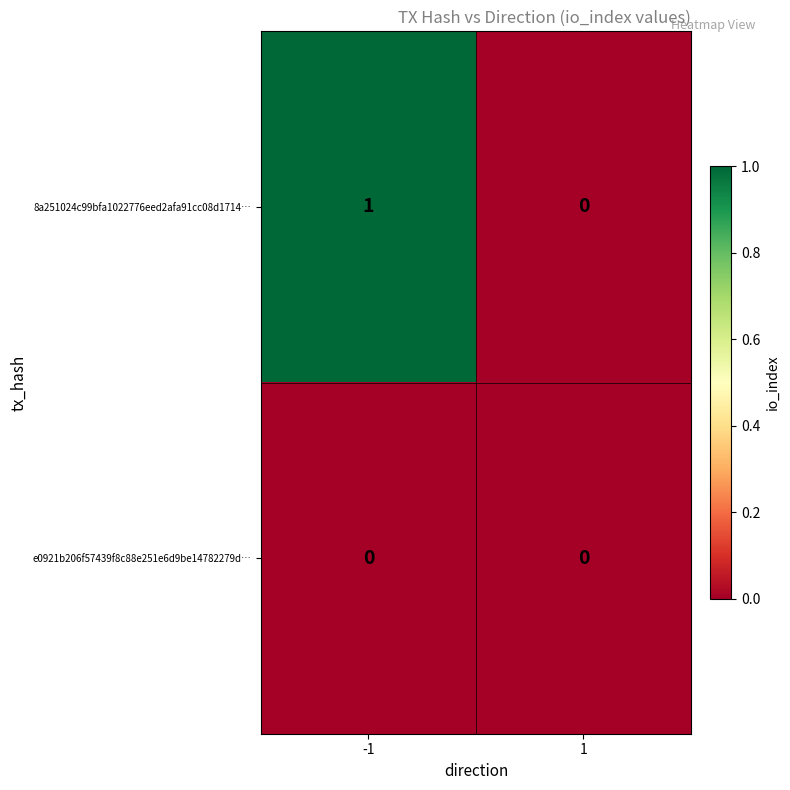

What is the difference between the highest and lowest values at -1?

1